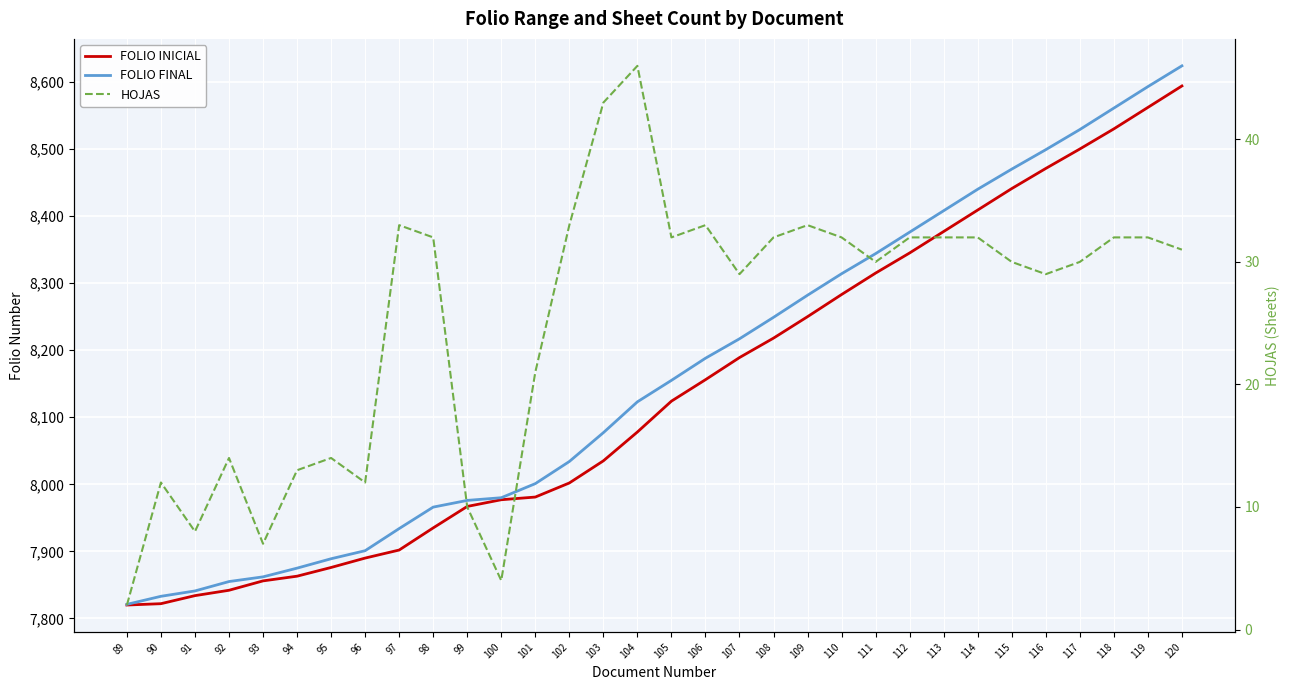

Rank the series by their maximum value, from highest to lowest.

FOLIO FINAL, FOLIO INICIAL, HOJAS